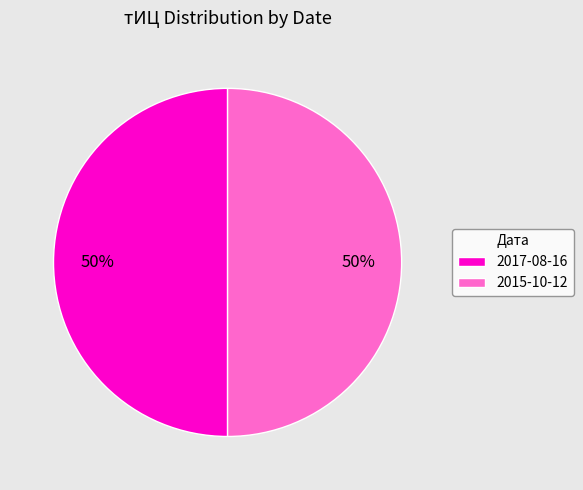

Count the number of slices in the pie.

2